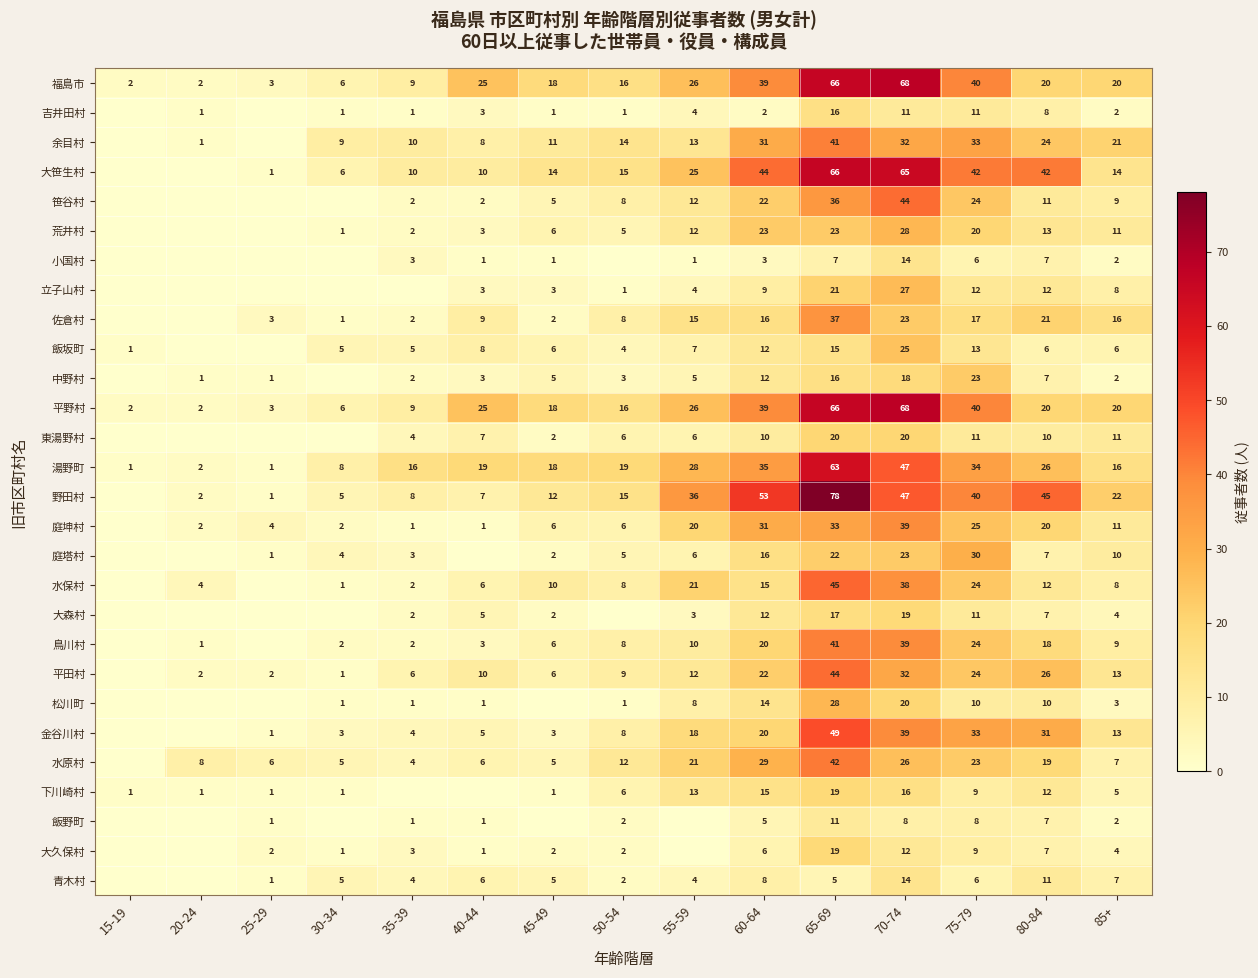

What is the spread (max minus min) of values at 65-69?

73